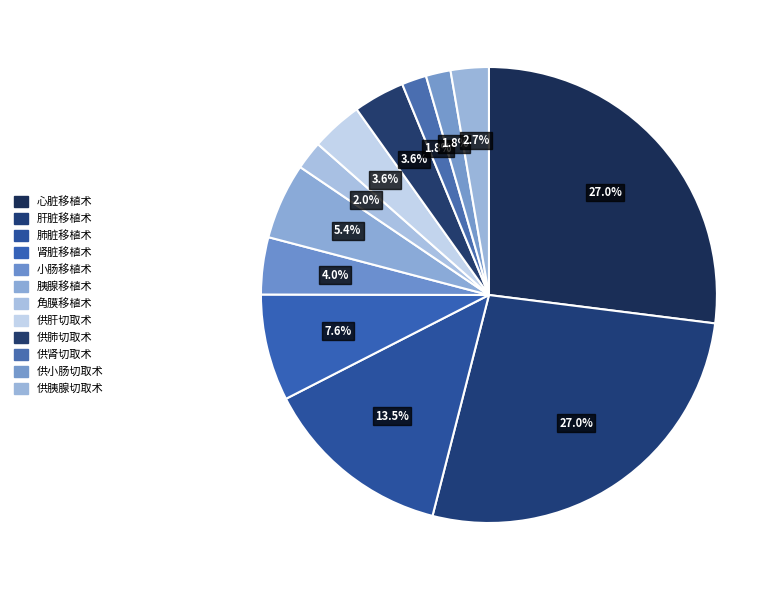

Rank the categories by value from lowest to highest.

供肾切取术, 供小肠切取术, 角膜移植术, 供胰腺切取术, 供肝切取术, 供肺切取术, 小肠移植术, 胰腺移植术, 肾脏移植术, 肺脏移植术, 心脏移植术, 肝脏移植术